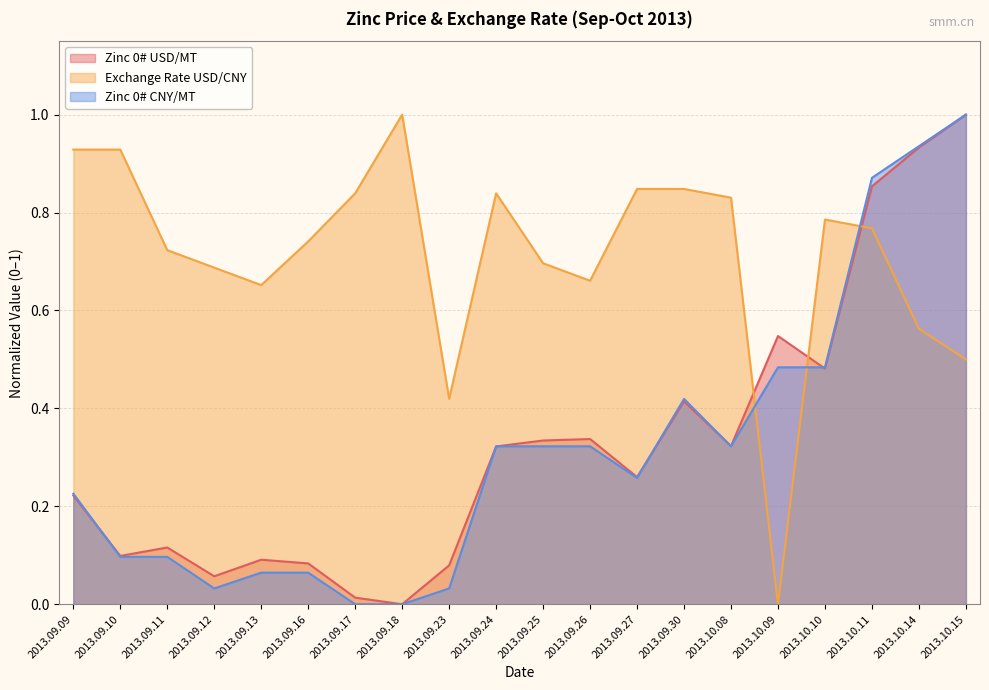

Reading right to left, what are all the values shown in this chart?

Zinc 0# USD/MT: 1.0	0.9	0.9	0.5	0.5	0.3	0.4	0.3	0.3	0.3	0.3	0.1	0.0	0.0	0.1	0.1	0.1	0.1	0.1	0.2
Exchange Rate USD/CNY: 0.5	0.6	0.8	0.8	0.0	0.8	0.8	0.8	0.7	0.7	0.8	0.4	1.0	0.8	0.7	0.7	0.7	0.7	0.9	0.9
Zinc 0# CNY/MT: 1.0	0.9	0.9	0.5	0.5	0.3	0.4	0.3	0.3	0.3	0.3	0.0	0.0	0.0	0.1	0.1	0.0	0.1	0.1	0.2